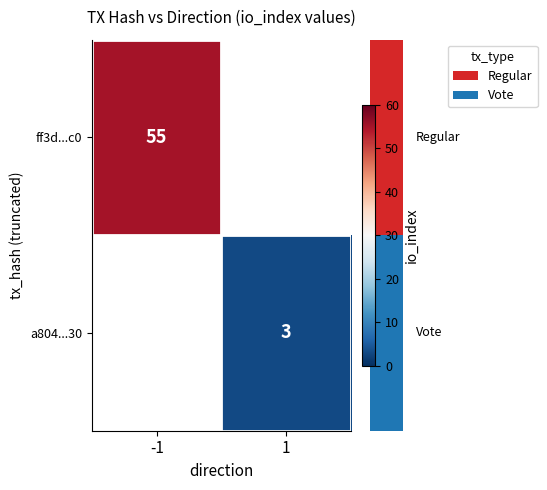

What is the greatest value displayed?

55.0